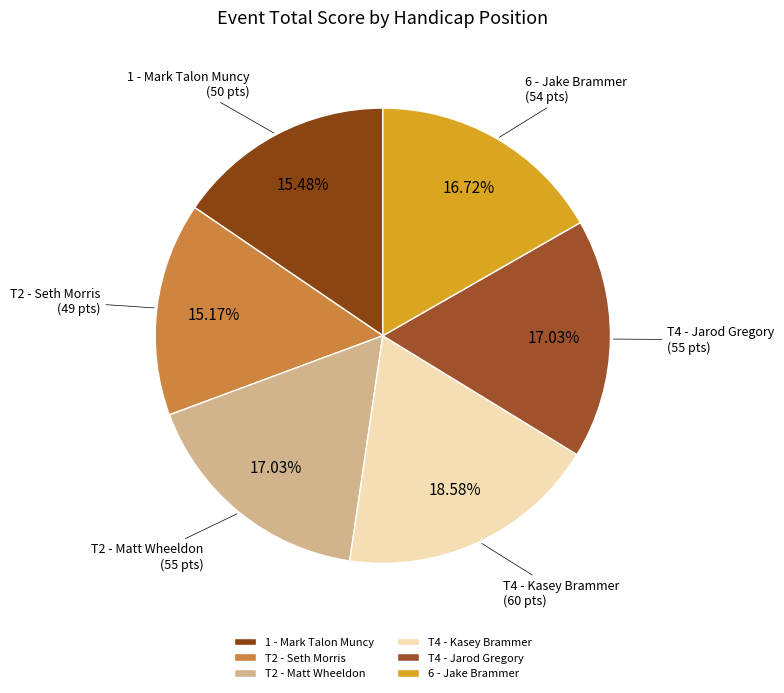

How much of the chart is everything except T2 - Seth Morris?

84.8%